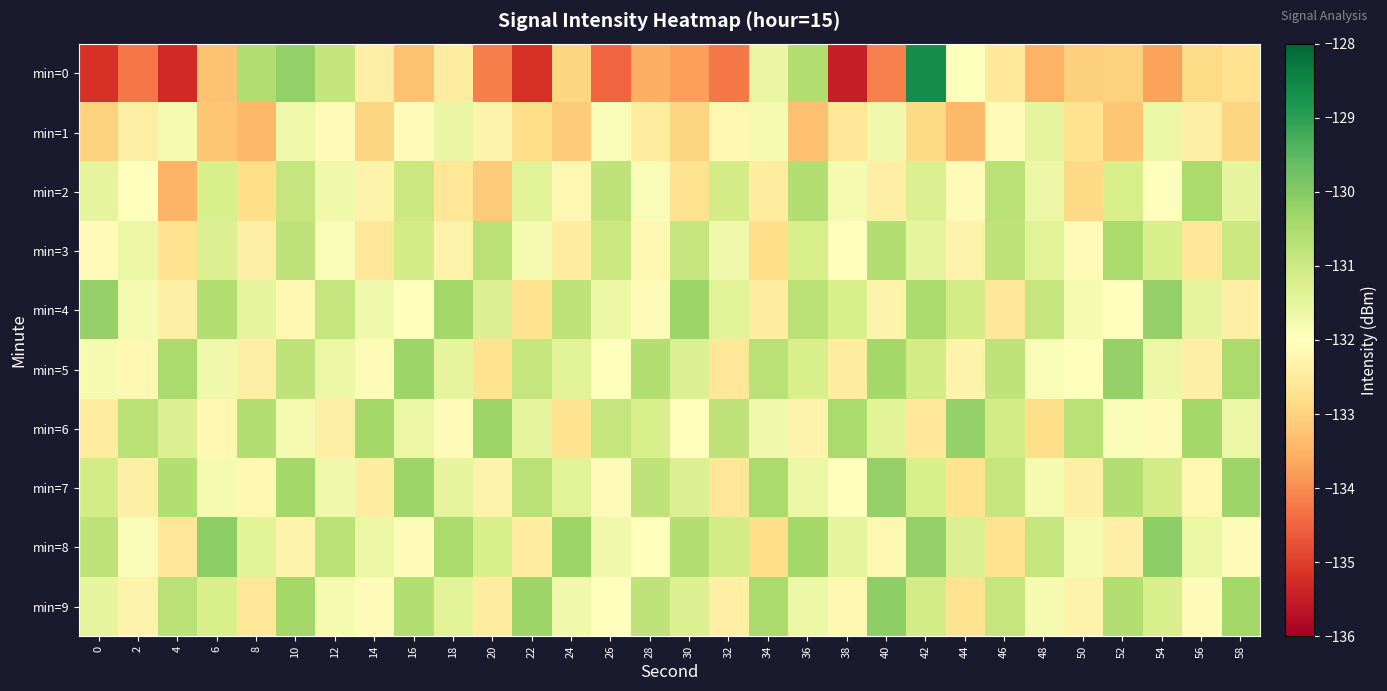

Reading left to right, extract all data points from this chart.

min=0: 0=-135.2	2=-134.3	4=-135.3	6=-133.3	8=-130.6	10=-130.2	12=-130.9	14=-132.4	16=-133.3	18=-132.4	20=-134.2	22=-135.2	24=-132.9	26=-134.5	28=-133.6	30=-133.8	32=-134.3	34=-131.6	36=-130.6	38=-135.5	40=-134.1	42=-128.6	44=-132.0	46=-132.6	48=-133.5	50=-133.1	52=-133.0	54=-133.7	56=-132.9	58=-132.7
min=1: 0=-133.0	2=-132.4	4=-131.8	6=-133.2	8=-133.4	10=-131.7	12=-132.1	14=-133.0	16=-132.1	18=-131.6	20=-132.3	22=-132.8	24=-133.1	26=-131.9	28=-132.5	30=-133.0	32=-132.2	34=-131.8	36=-133.3	38=-132.6	40=-131.7	42=-132.9	44=-133.4	46=-132.1	48=-131.5	50=-132.7	52=-133.2	54=-131.6	56=-132.4	58=-133.0
min=2: 0=-131.5	2=-132.0	4=-133.5	6=-131.2	8=-132.8	10=-130.9	12=-131.7	14=-132.3	16=-131.0	18=-132.6	20=-133.1	22=-131.4	24=-132.2	26=-130.8	28=-131.9	30=-132.7	32=-131.1	34=-132.5	36=-130.6	38=-131.8	40=-132.4	42=-131.3	44=-132.1	46=-130.7	48=-131.6	50=-132.9	52=-131.2	54=-132.0	56=-130.5	58=-131.5
min=3: 0=-132.1	2=-131.6	4=-132.7	6=-131.3	8=-132.4	10=-130.8	12=-131.9	14=-132.6	16=-131.1	18=-132.3	20=-130.7	22=-131.8	24=-132.5	26=-131.0	28=-132.2	30=-130.9	32=-131.7	34=-132.8	36=-131.2	38=-132.0	40=-130.6	42=-131.5	44=-132.3	46=-130.8	48=-131.4	50=-132.1	52=-130.5	54=-131.2	56=-132.6	58=-131.0
min=4: 0=-130.2	2=-131.8	4=-132.4	6=-130.6	8=-131.5	10=-132.2	12=-130.9	14=-131.7	16=-132.0	18=-130.4	20=-131.3	22=-132.7	24=-130.8	26=-131.6	28=-132.1	30=-130.3	32=-131.4	34=-132.5	36=-130.7	38=-131.2	40=-132.3	42=-130.5	44=-131.1	46=-132.6	48=-130.9	50=-131.8	52=-132.0	54=-130.2	56=-131.5	58=-132.4
min=5: 0=-131.8	2=-132.2	4=-130.5	6=-131.7	8=-132.4	10=-130.8	12=-131.6	14=-132.1	16=-130.3	18=-131.5	20=-132.7	22=-130.9	24=-131.4	26=-132.0	28=-130.6	30=-131.3	32=-132.6	34=-130.7	36=-131.2	38=-132.5	40=-130.4	42=-131.1	44=-132.3	46=-130.8	48=-131.9	50=-132.0	52=-130.2	54=-131.6	56=-132.4	58=-130.5
min=6: 0=-132.5	2=-130.7	4=-131.3	6=-132.2	8=-130.6	10=-131.8	12=-132.4	14=-130.4	16=-131.6	18=-132.1	20=-130.3	22=-131.5	24=-132.7	26=-130.9	28=-131.2	30=-132.0	32=-130.8	34=-131.7	36=-132.3	38=-130.5	40=-131.4	42=-132.6	44=-130.2	46=-131.1	48=-132.8	50=-130.7	52=-131.9	54=-132.1	56=-130.4	58=-131.6
min=7: 0=-131.1	2=-132.4	4=-130.6	6=-131.8	8=-132.2	10=-130.4	12=-131.7	14=-132.5	16=-130.3	18=-131.5	20=-132.3	22=-130.7	24=-131.4	26=-132.1	28=-130.8	30=-131.3	32=-132.6	34=-130.5	36=-131.6	38=-132.0	40=-130.2	42=-131.2	44=-132.7	46=-130.9	48=-131.8	50=-132.4	52=-130.6	54=-131.1	56=-132.2	58=-130.3
min=8: 0=-130.8	2=-131.9	4=-132.6	6=-130.1	8=-131.4	10=-132.3	12=-130.7	14=-131.6	16=-132.1	18=-130.5	20=-131.2	22=-132.5	24=-130.3	26=-131.7	28=-132.0	30=-130.6	32=-131.1	34=-132.8	36=-130.4	38=-131.5	40=-132.2	42=-130.2	44=-131.3	46=-132.7	48=-130.9	50=-131.8	52=-132.4	54=-130.1	56=-131.6	58=-132.1
min=9: 0=-131.5	2=-132.3	4=-130.7	6=-131.2	8=-132.6	10=-130.4	12=-131.8	14=-132.1	16=-130.6	18=-131.4	20=-132.5	22=-130.3	24=-131.7	26=-132.0	28=-130.8	30=-131.3	32=-132.4	34=-130.5	36=-131.6	38=-132.2	40=-130.1	42=-131.1	44=-132.7	46=-130.9	48=-131.8	50=-132.3	52=-130.6	54=-131.2	56=-132.1	58=-130.4